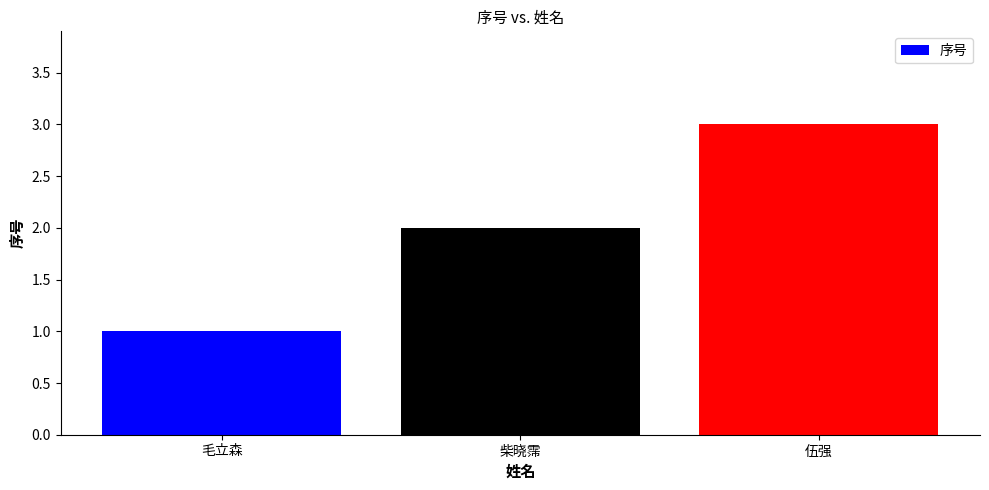

What is the label of the 2nd bar from the right?

柴晓霈